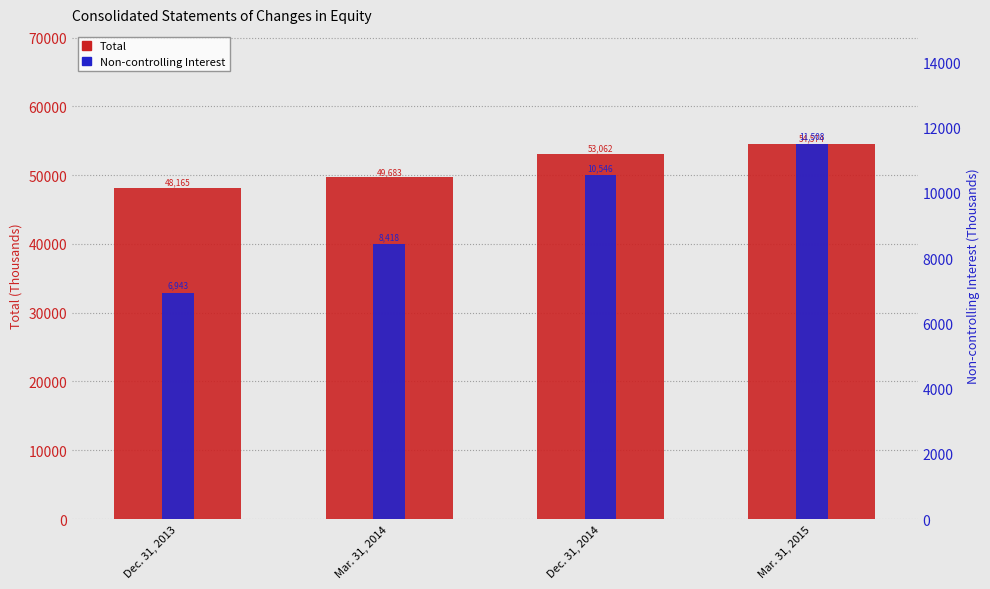

What is the approximate value of Non-controlling Interest at Mar. 31, 2014, to the nearest 100?

8400